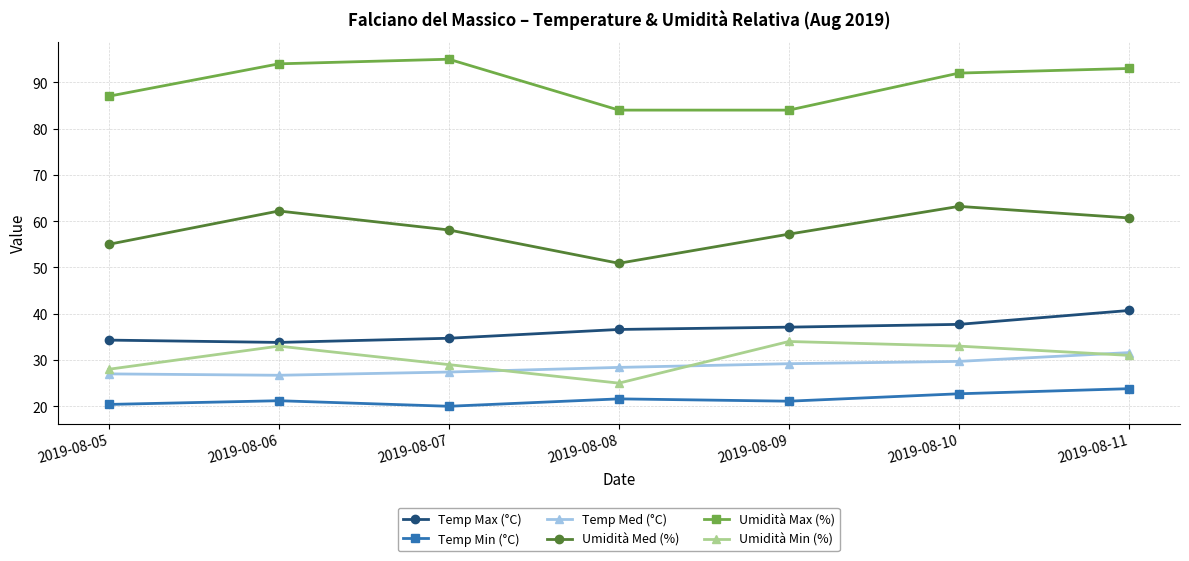

How many lines are shown in the chart?

6